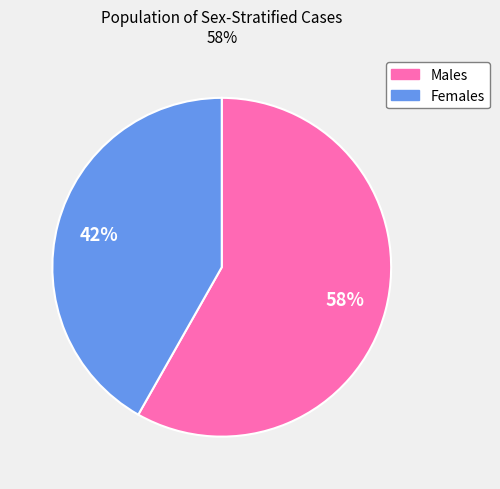

To the nearest percent, what is the difference between the largest and smallest slice percentages?

16%